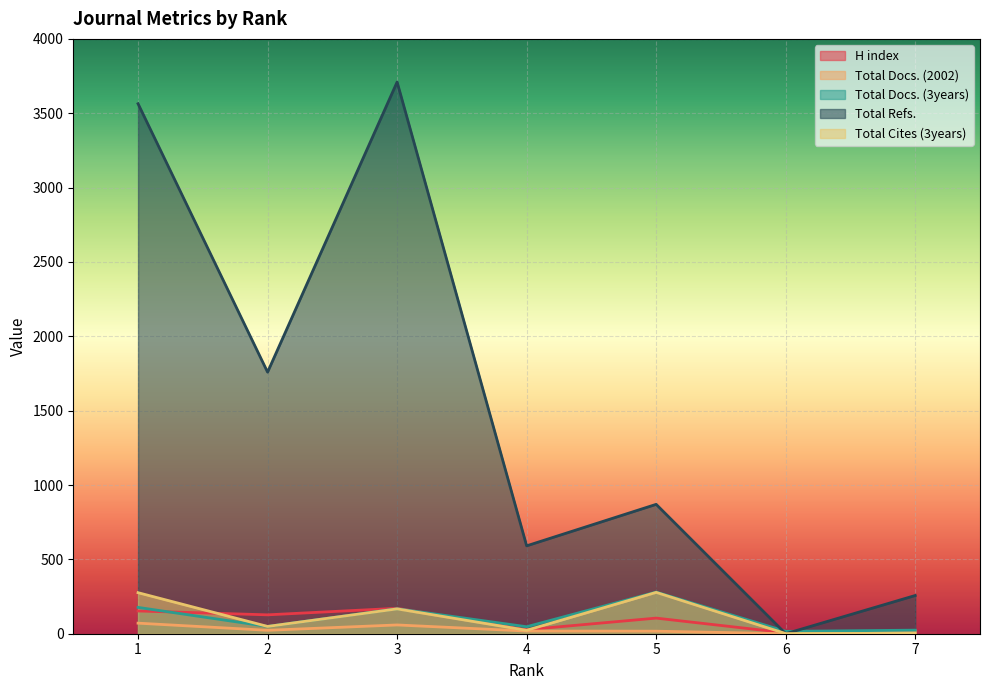

How many times do Total Refs. and H index cross each other?

2